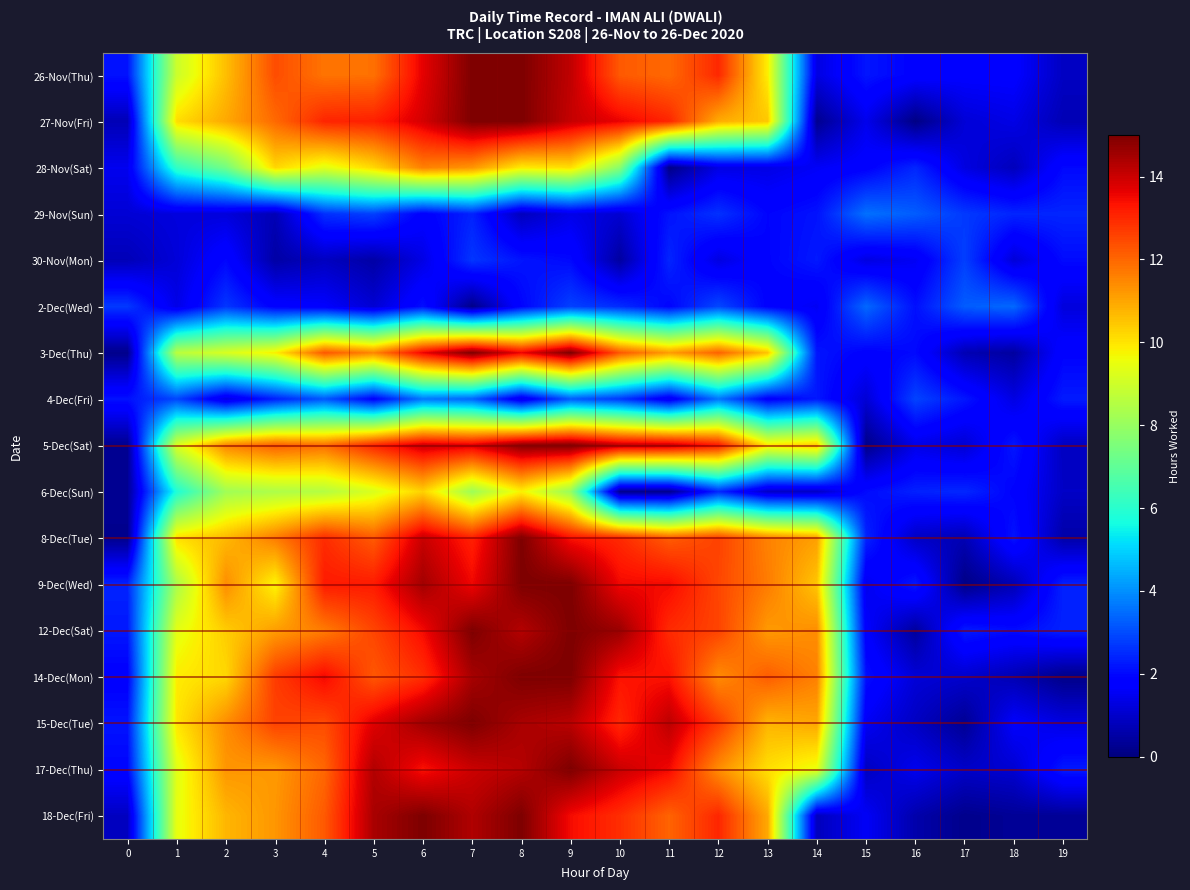

Count the number of categories in the chart.

20